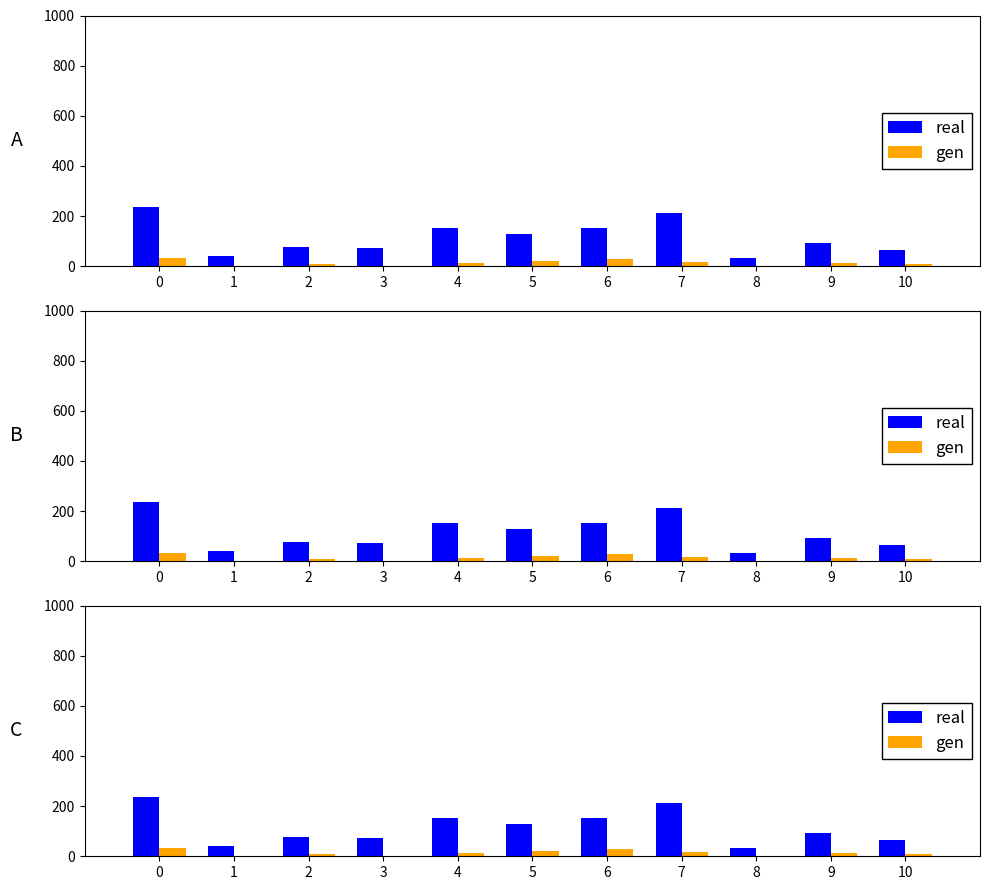

Which series changed the most between 3 and 8?

real